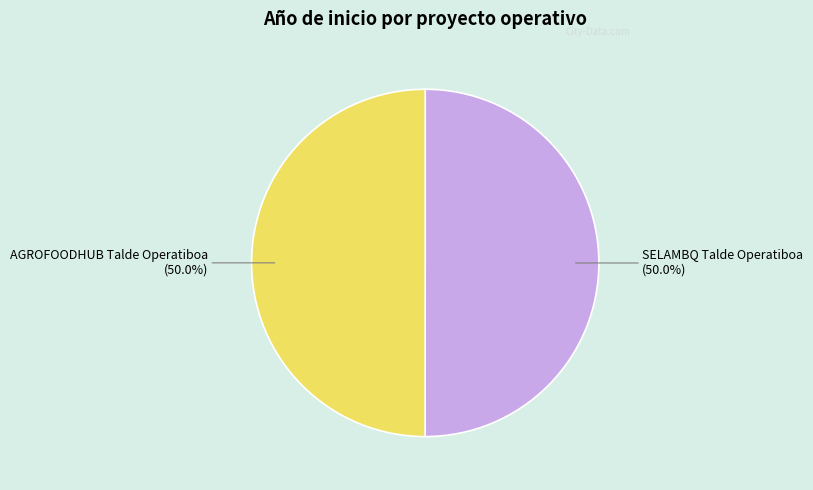

To the nearest percent, what portion does AGROFOODHUB Talde Operatiboa represent?

50%